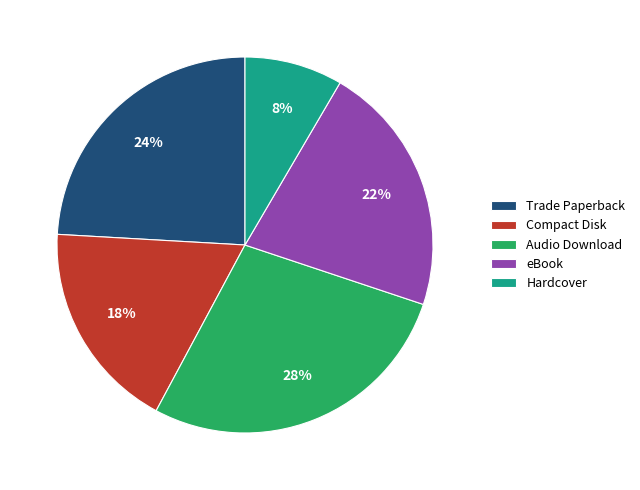

True or false: Hardcover accounts for 1% of the total.

False